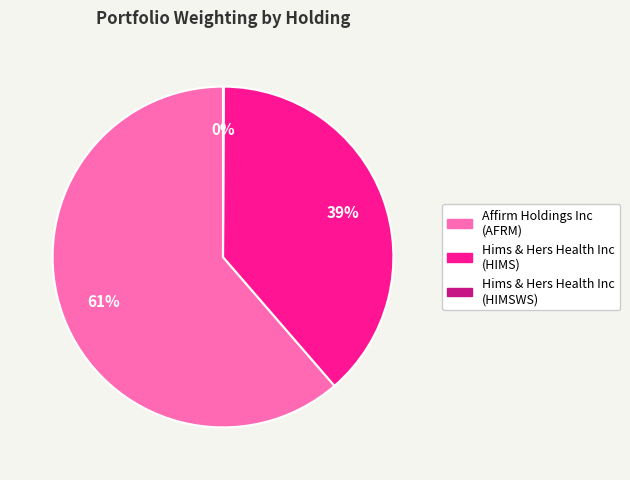

Is there any slice that represents more than half of the pie?

Yes